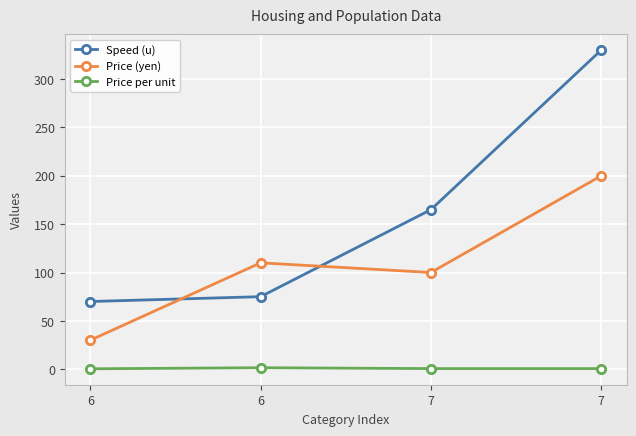

At 7, list the series in order from largest to smallest.

Speed (u), Price (yen), Price per unit